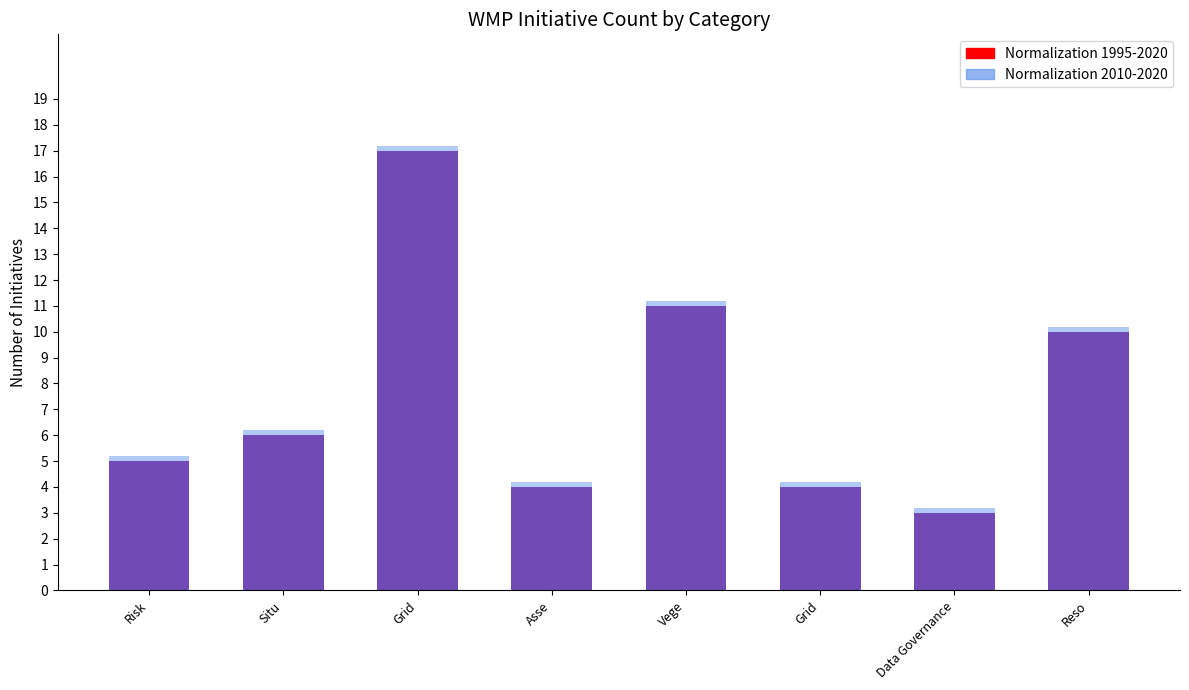

The value of Normalization 2010-2020 at Situ is 8.2. True or false?

False